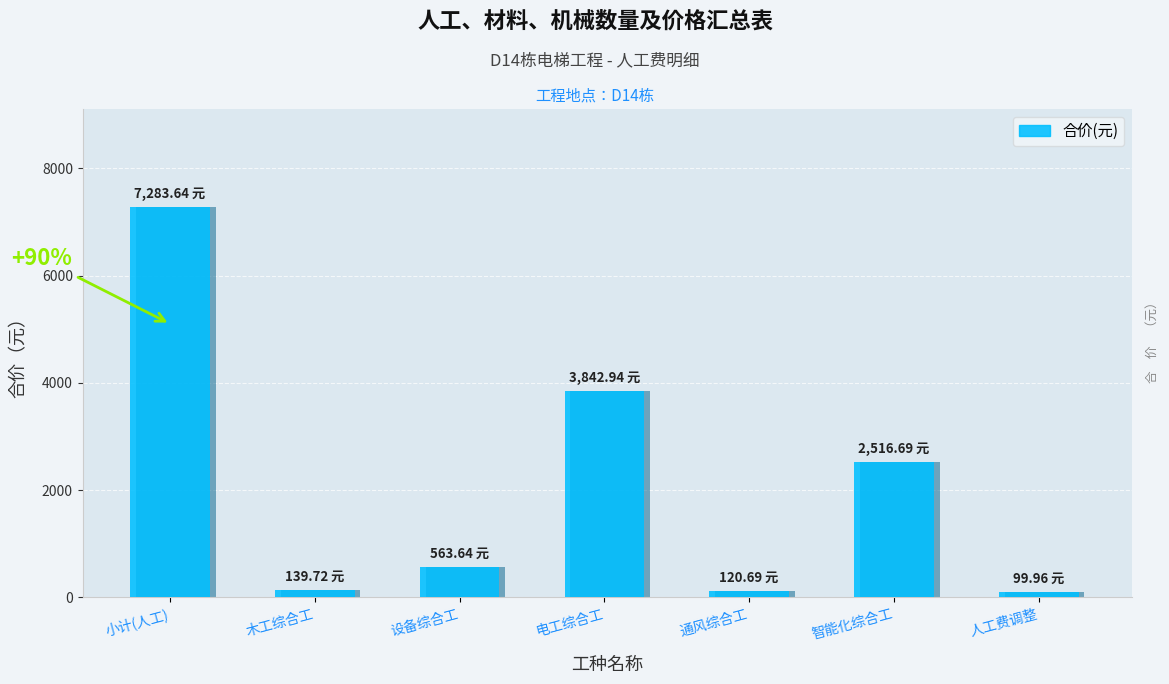

What is the average value?

2081.0